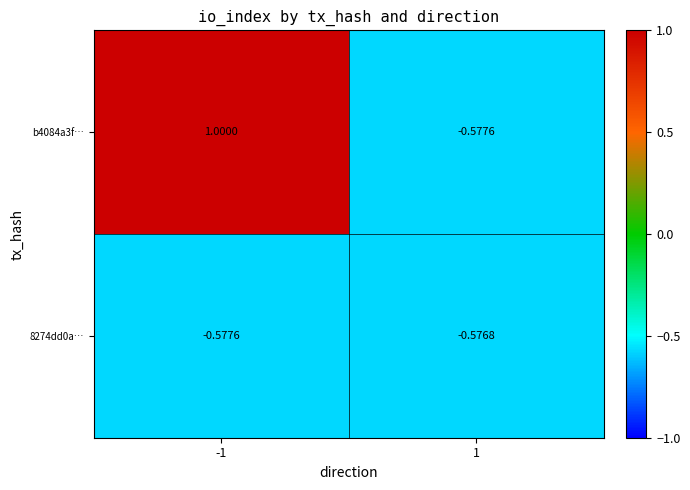

Which series has the largest total across all categories?

b4084a3f…